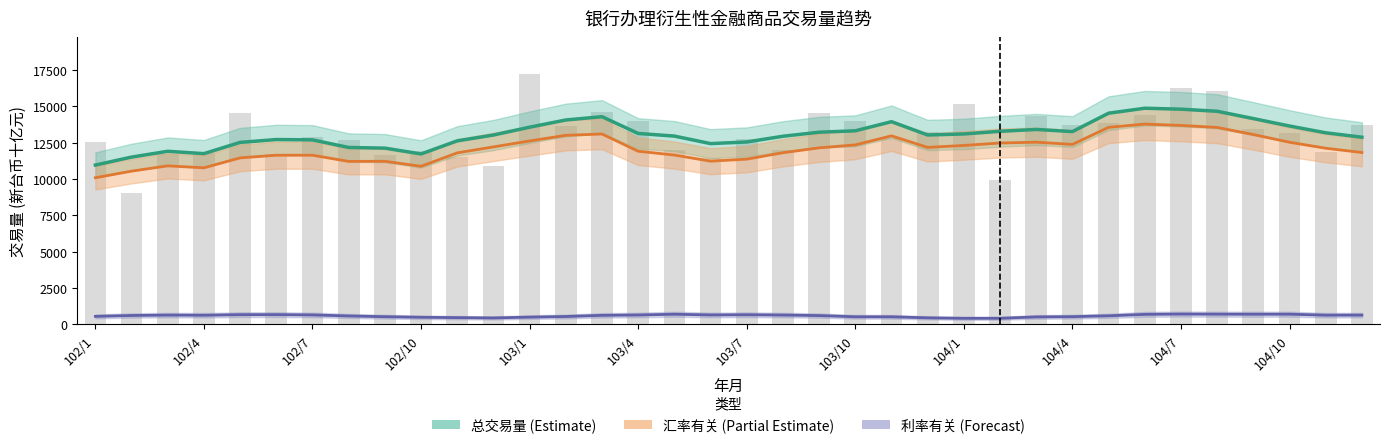

What is the average value of the 汇率有关契约(平滑) series?

12071.1